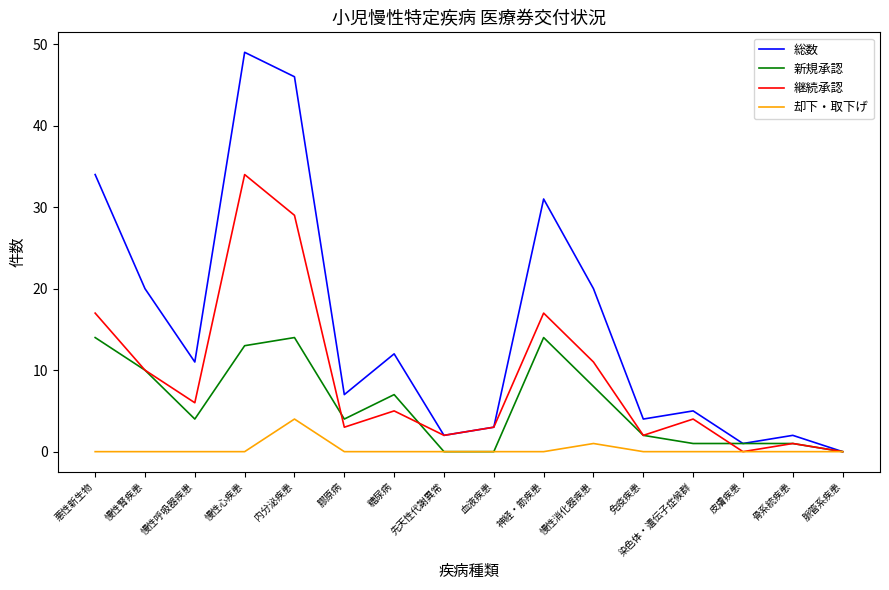

Which series has the widest spread of values?

総数